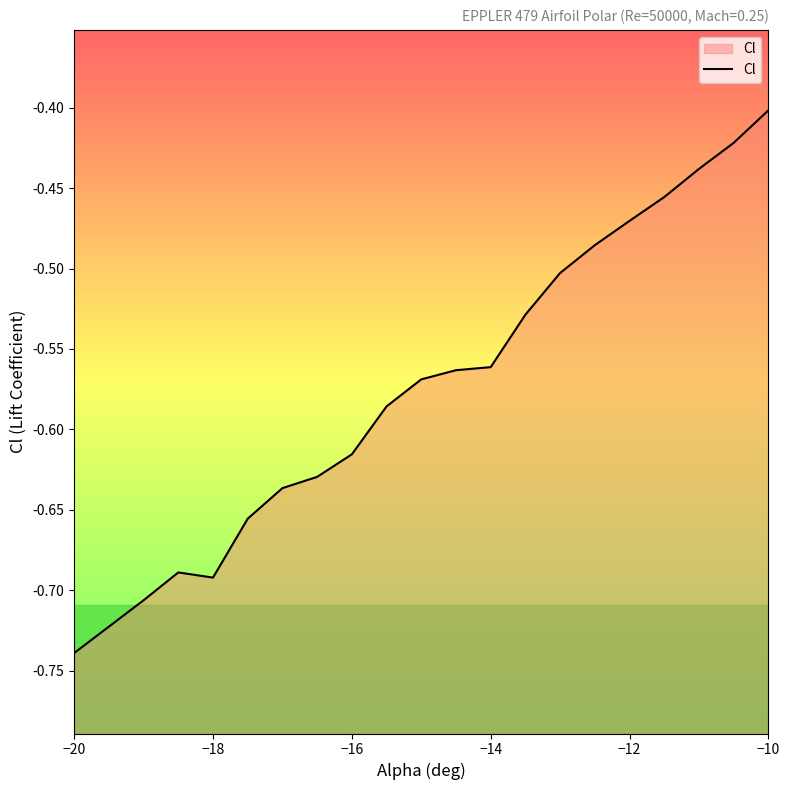

The value at −10 is -0.4. True or false?

True